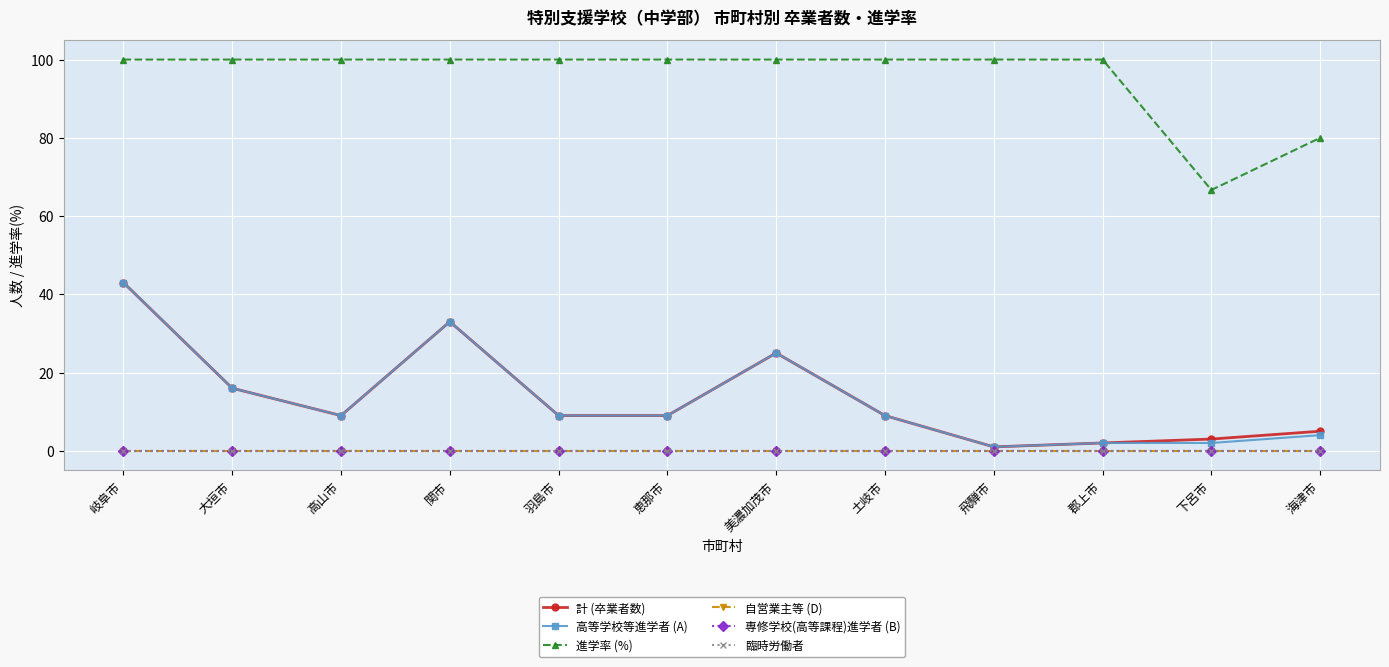

List the labels in order of 進学率 (%) value, smallest first.

下呂市, 海津市, 岐阜市, 大垣市, 高山市, 関市, 羽島市, 恵那市, 美濃加茂市, 土岐市, 飛騨市, 郡上市